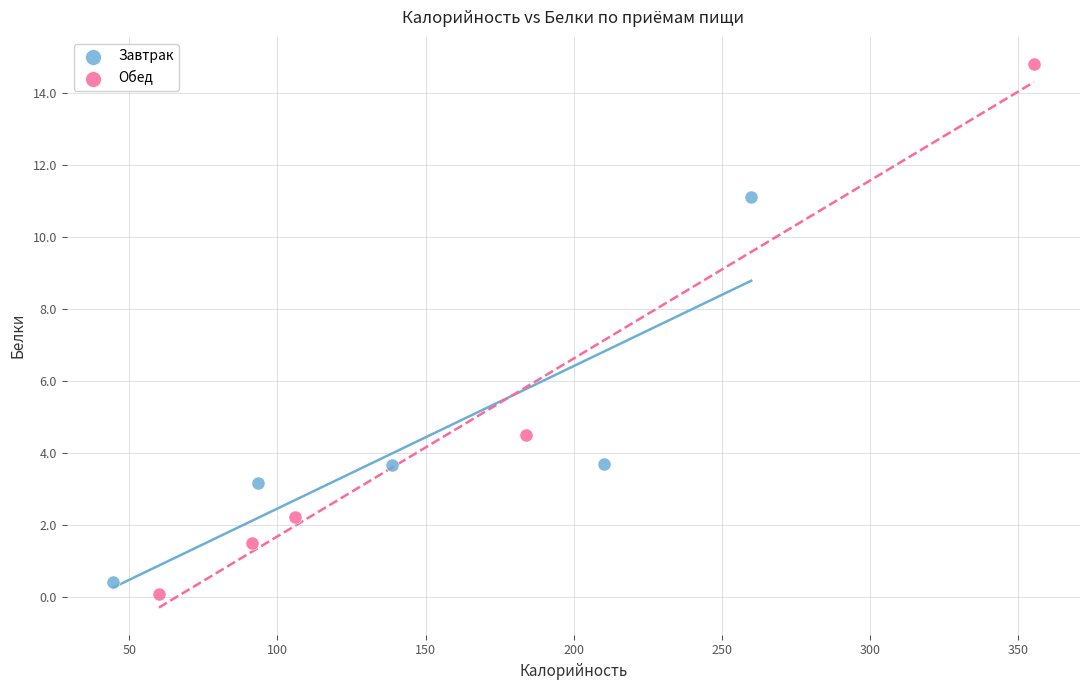

What are all the series names shown in the legend?

Завтрак, Обед